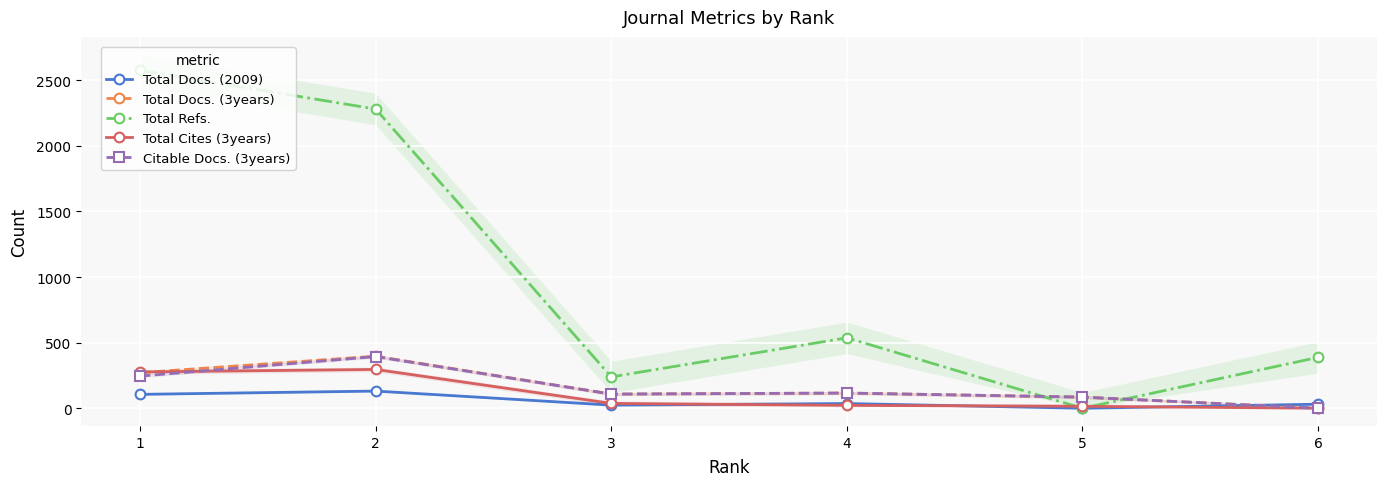

What is the difference between the Total Refs. values at 6 and 5?

388